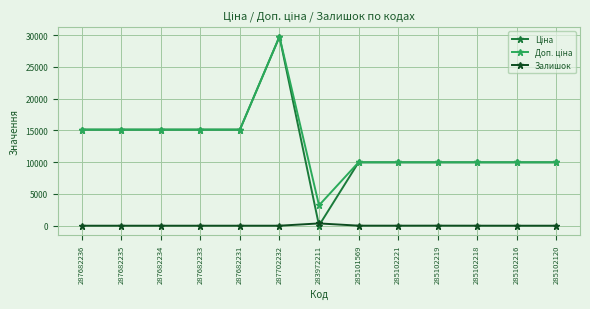

How many distinct data groups are displayed?

3